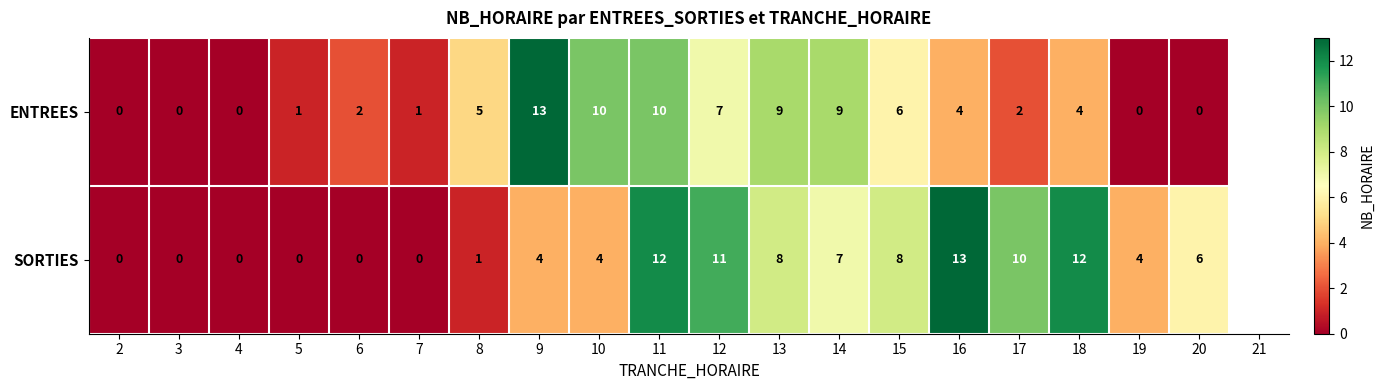

Rank the series at 10 from highest to lowest value.

ENTREES, SORTIES